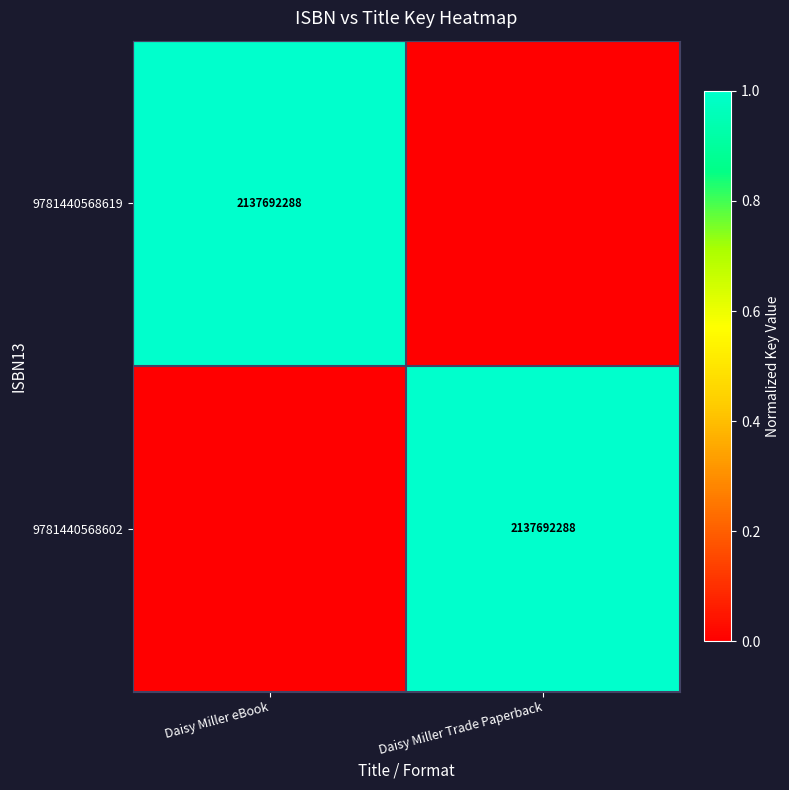

The value of 9781440568619 at Daisy Miller eBook is 3646825581. True or false?

False